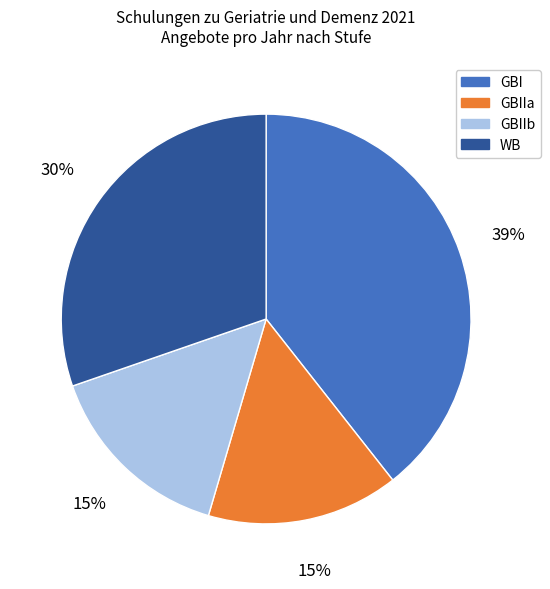

How many segments does this pie chart have?

4